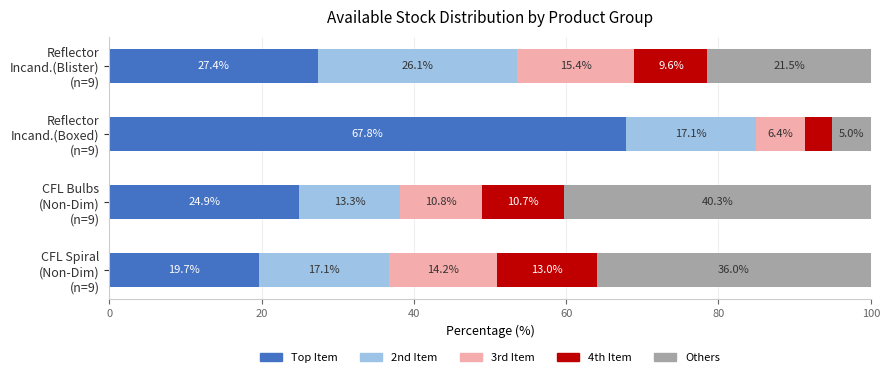

What is the maximum value for Top Item?

67.8